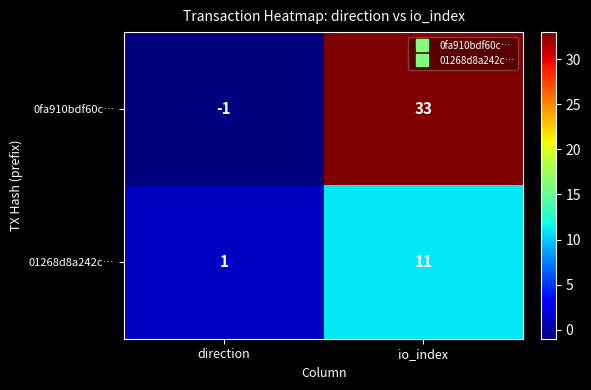

How many data points in 0fa910bdf60c… are less than 33?

1